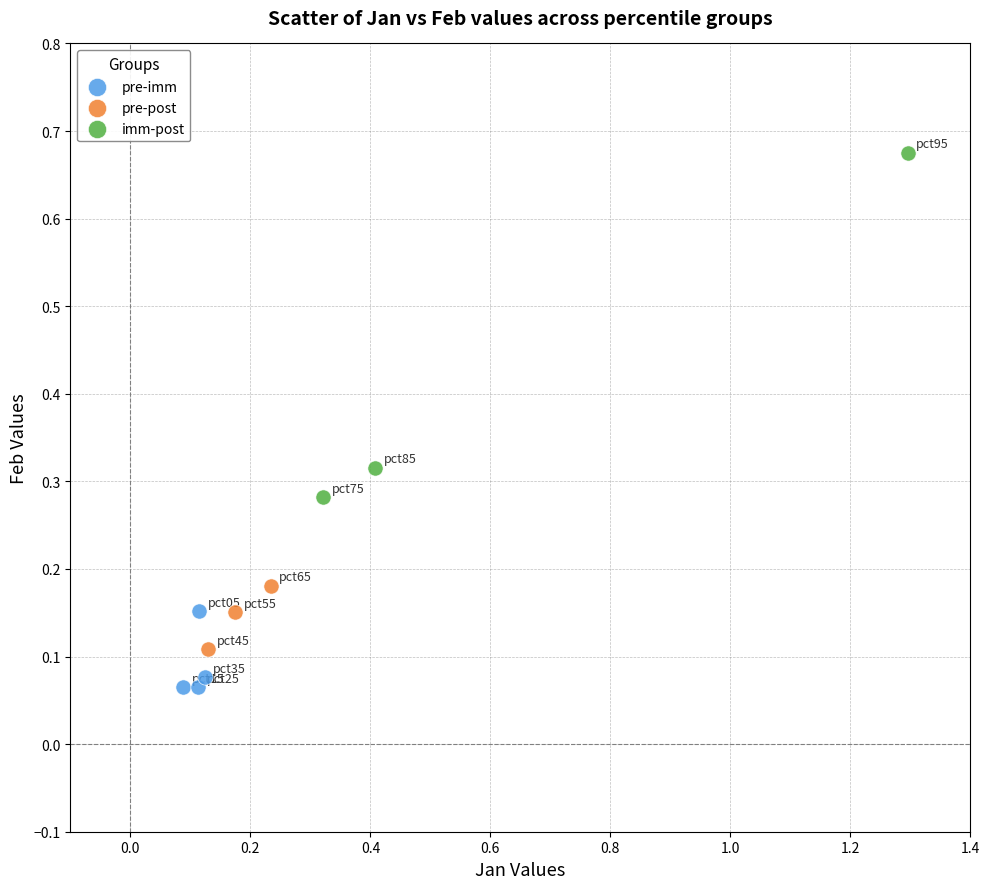

Which series reaches the minimum Y coordinate?

pre-imm